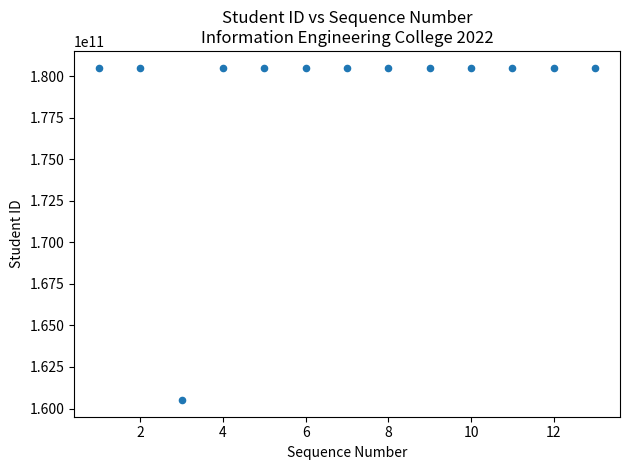

What is the range of X values (max minus min)?

12